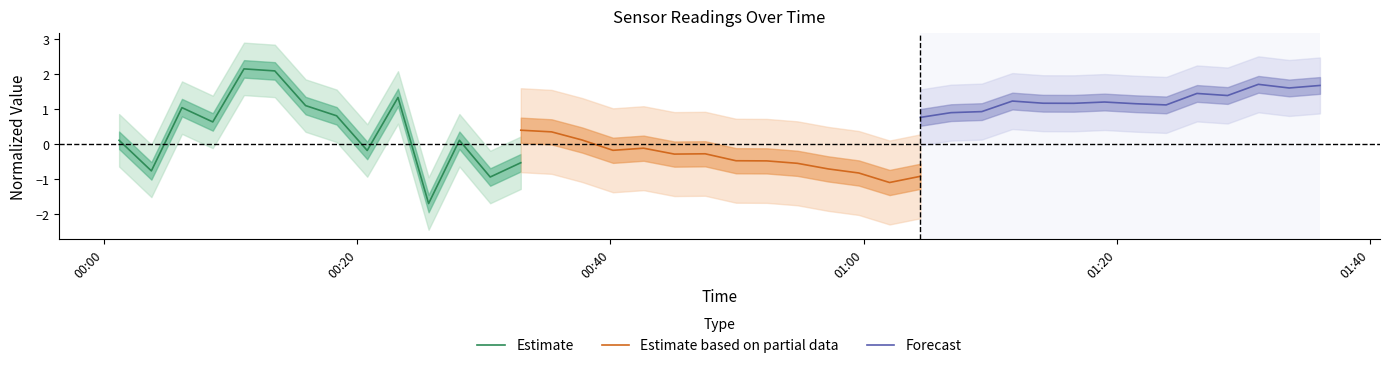

Which series has the largest total across all categories?

Forecast